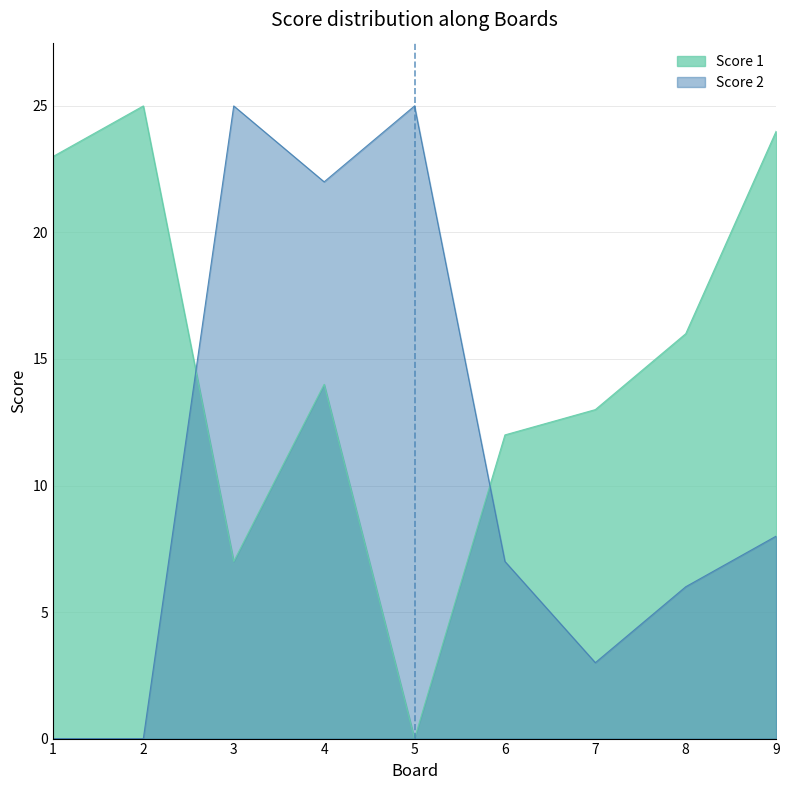

The Score 2 series shows 14 at 4. True or false?

False